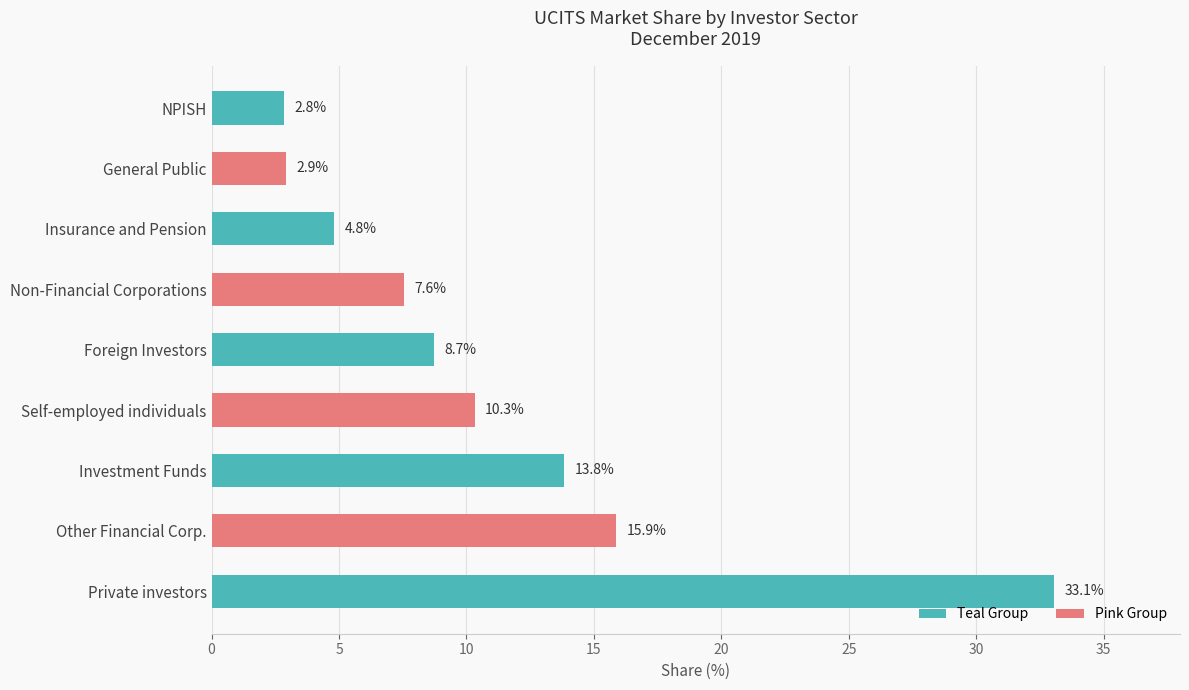

What is the label of the 9th bar from the bottom?

NPISH